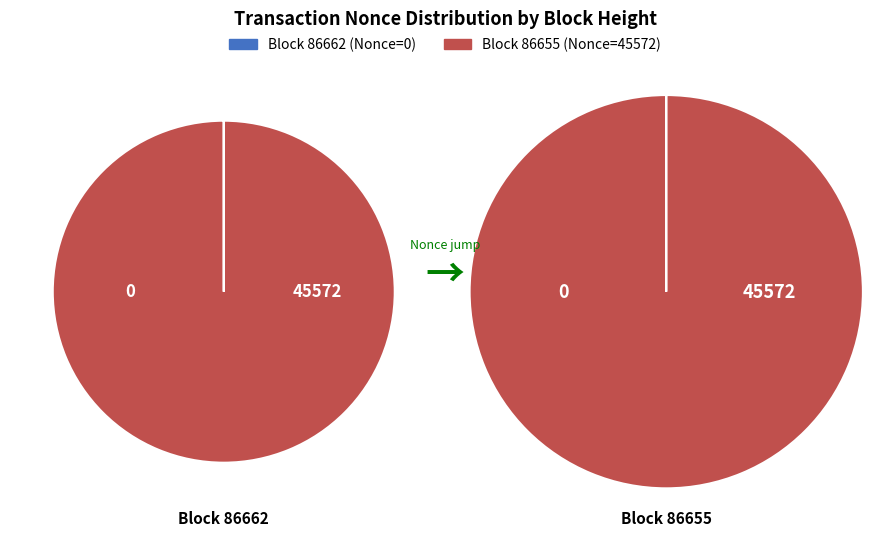

How many segments does this pie chart have?

2